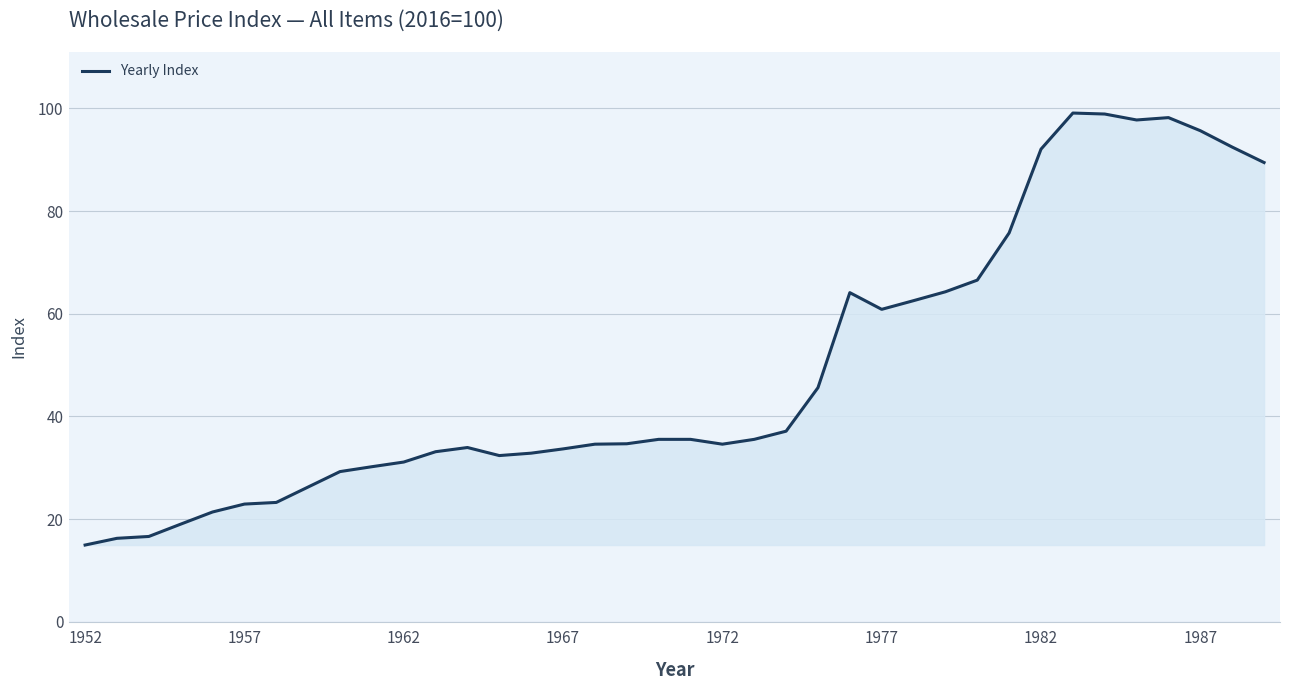

Does the chart display data point markers on the line(s)?

No